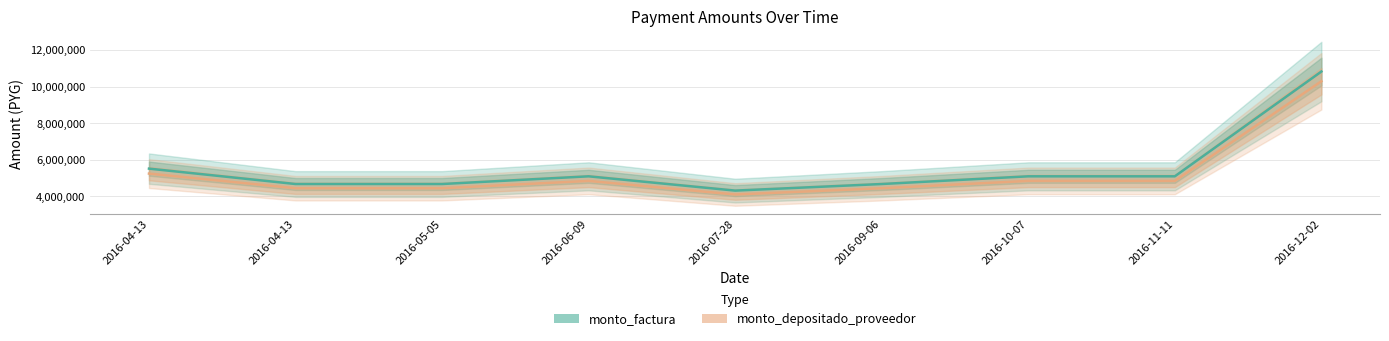

True or false: monto_factura has more than 1 points higher than both neighbors.

False